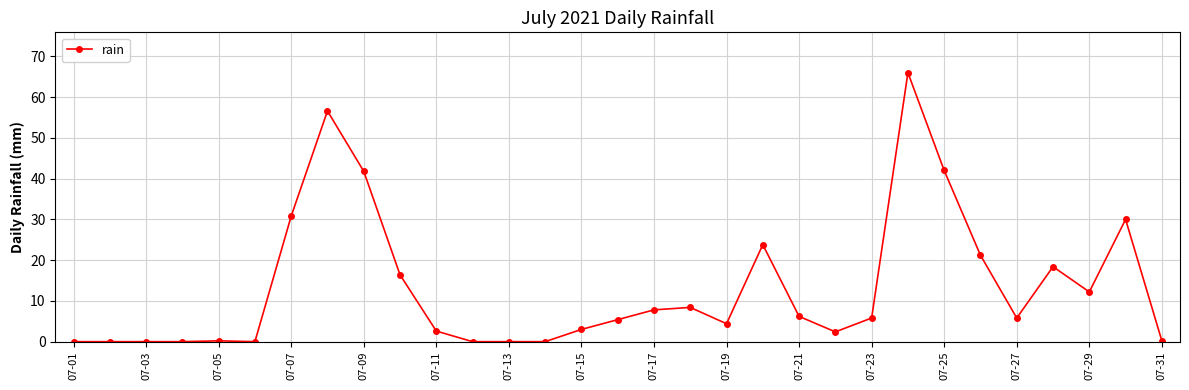

What is the average value?

13.3